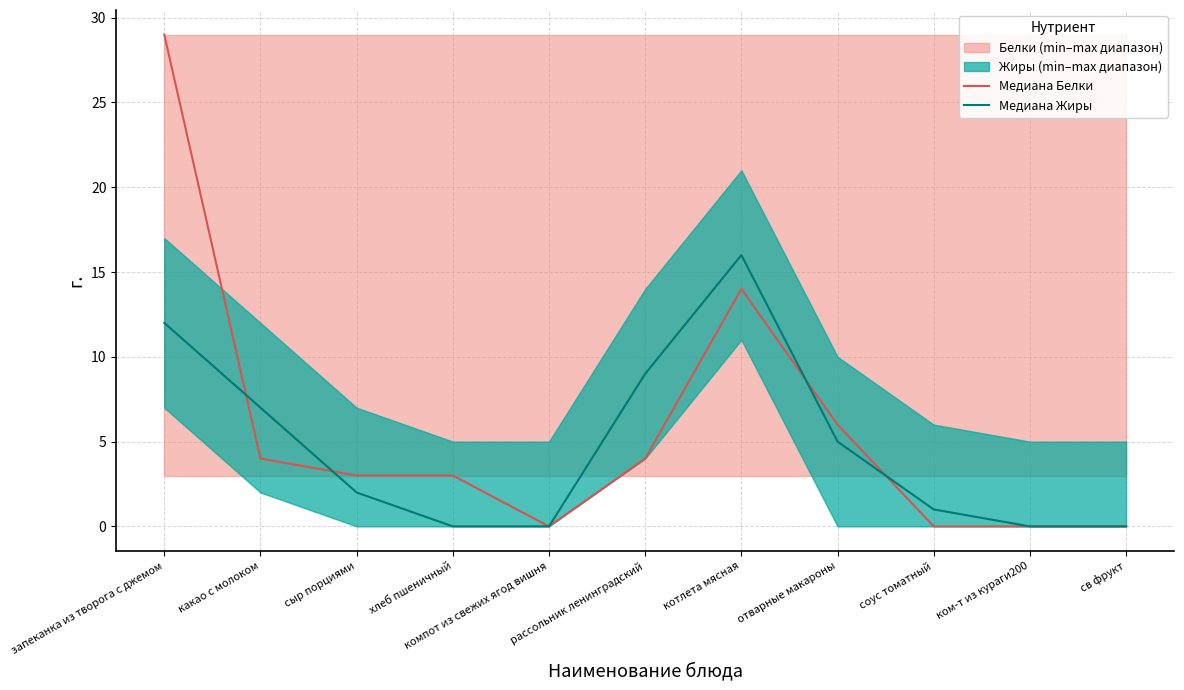

Reading right to left, list all the values displayed in this chart.

Медиана Белки: 0	0	0	6	14	4	0	3	3	4	29
Медиана Жиры: 0	0	1	5	16	9	0	0	2	7	12